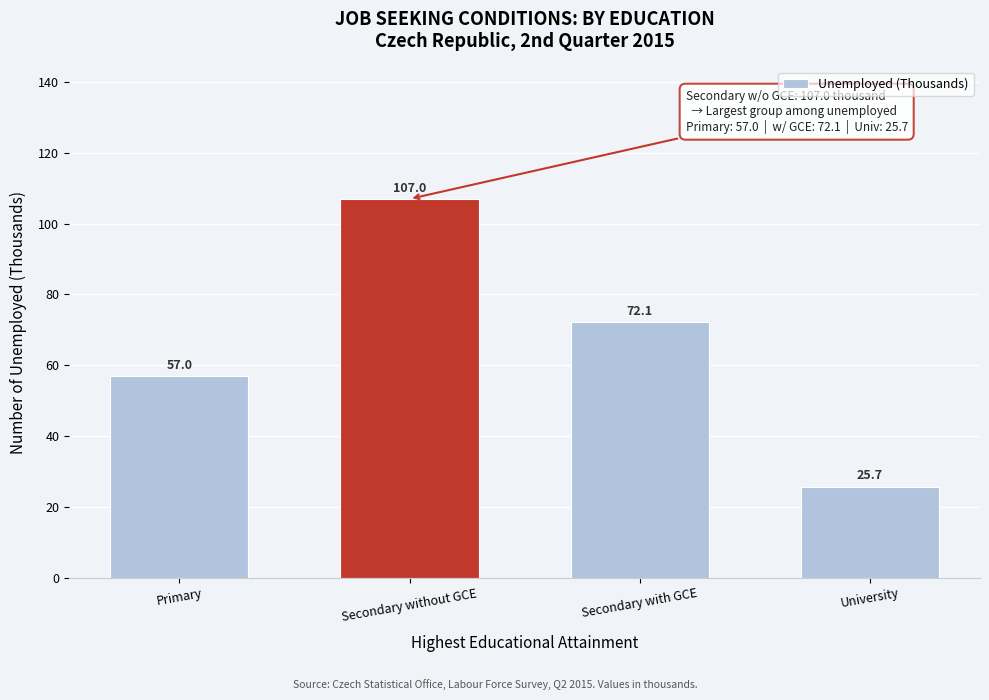

Reading left to right, what are all the values shown in this chart?

Primary=57.0	Secondary without GCE=107.0	Secondary with GCE=72.1	University=25.7